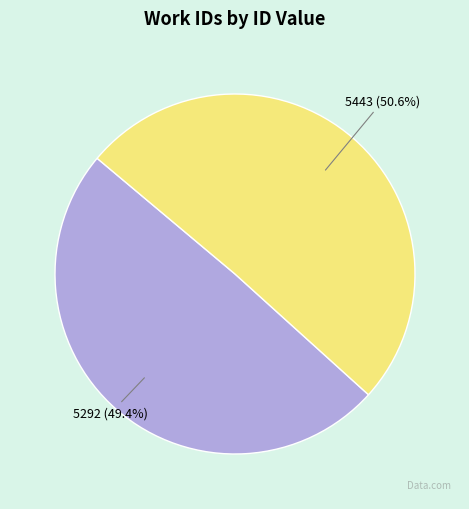

Which slice is the largest?

5443